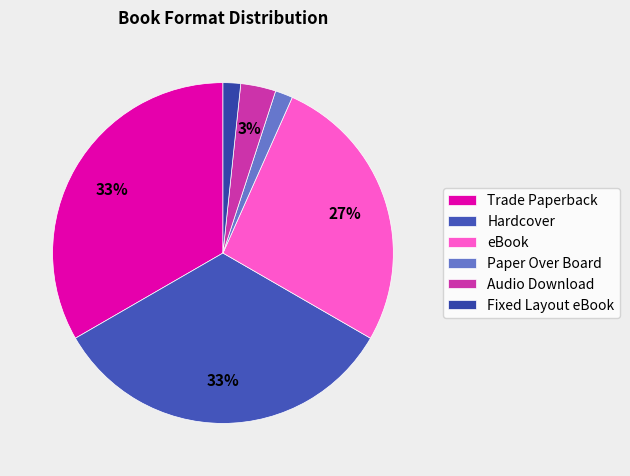

True or false: Paper Over Board accounts for 10% of the total.

False